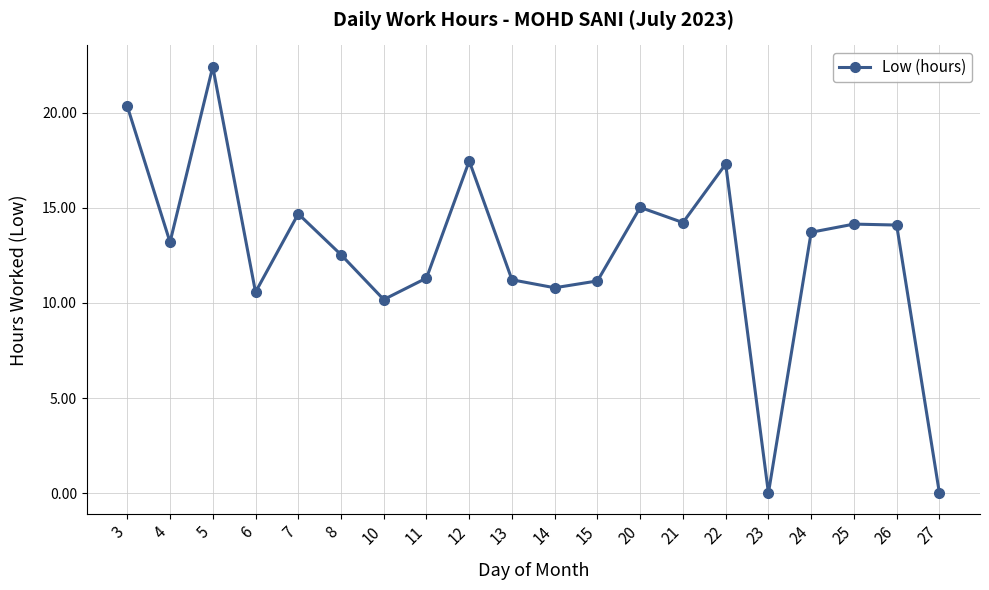

What is the value of the 4th point from the left?

10.6